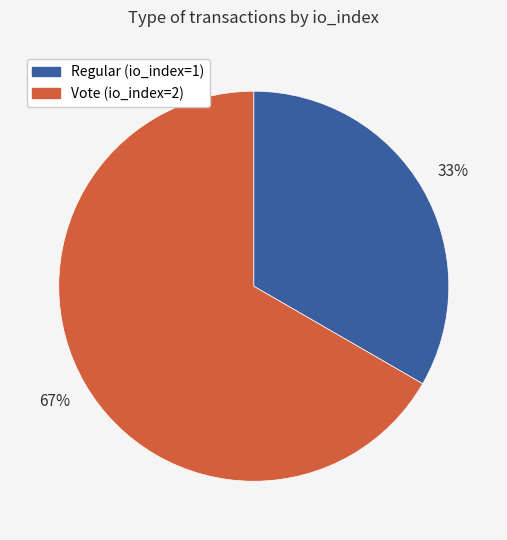

True or false: Regular (io_index=1) accounts for 43% of the total.

False